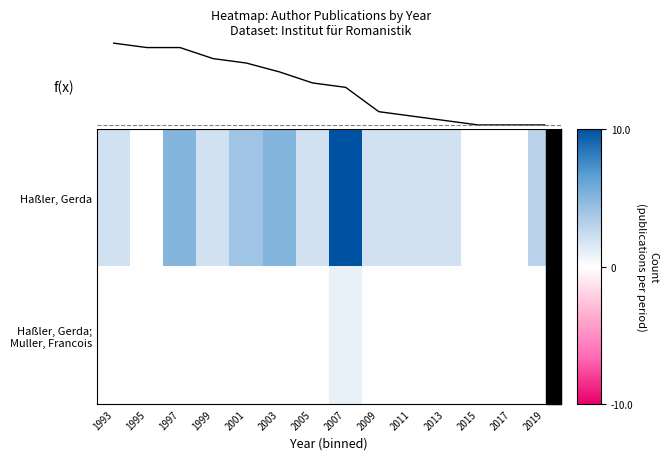

Which series has the largest range (max minus min)?

Haßler, Gerda